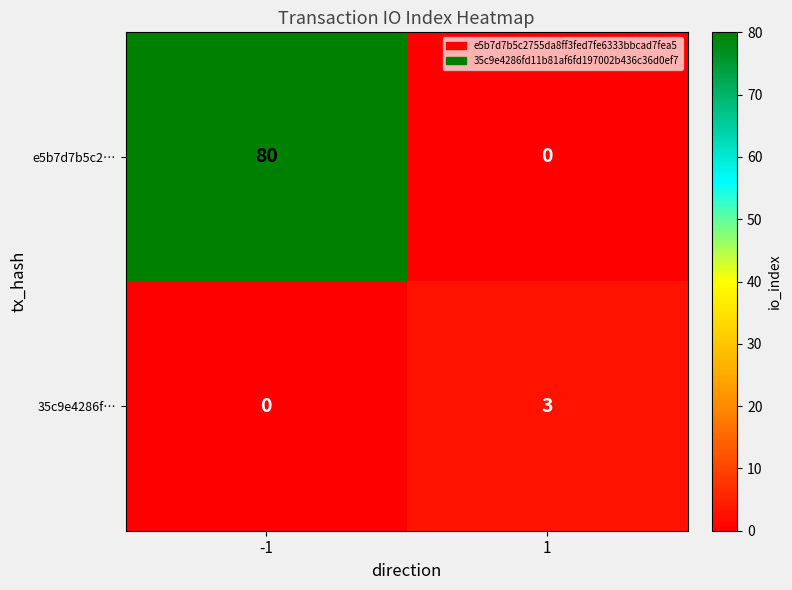

Reading left to right, what are all the values shown in this chart?

e5b7d7b5c2…: 80	0
35c9e4286f…: 0	3